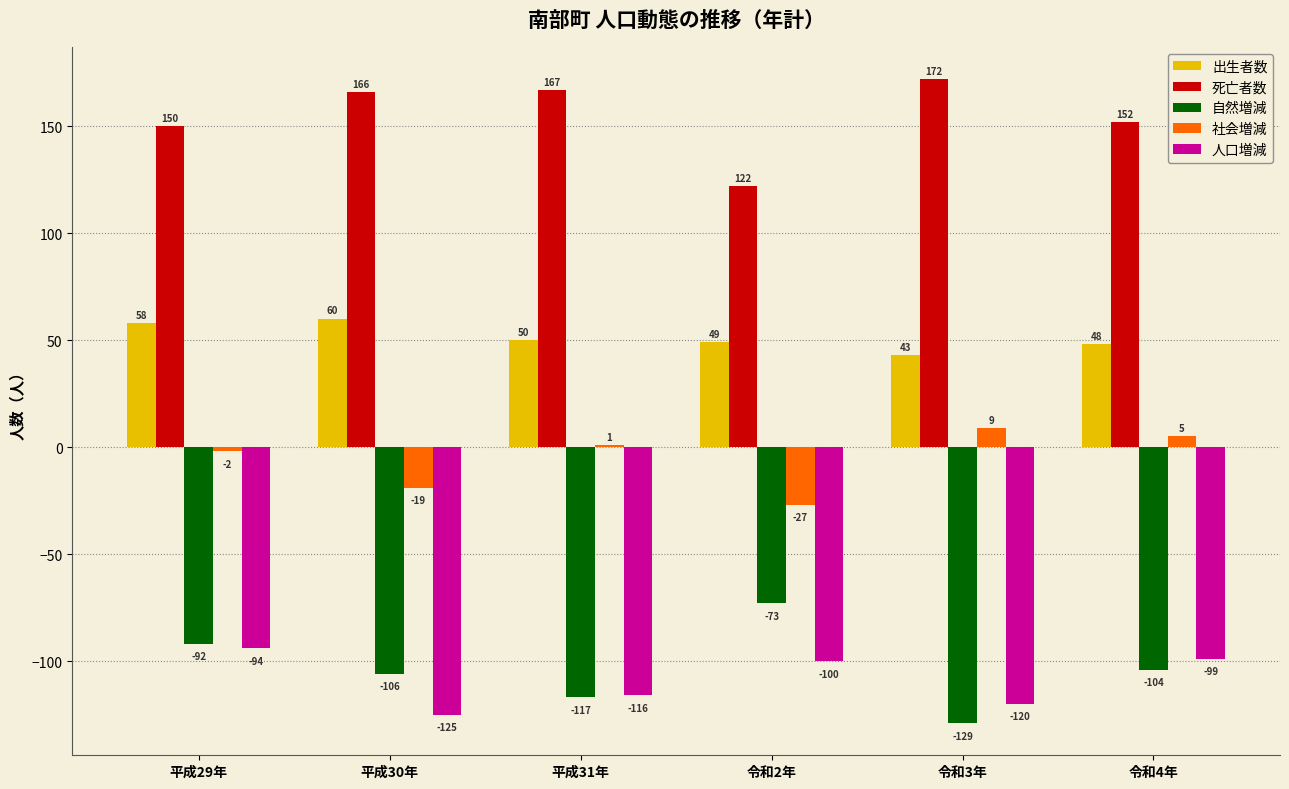

Rank the series at 令和4年 from lowest to highest value.

自然増減, 人口増減, 社会増減, 出生者数, 死亡者数